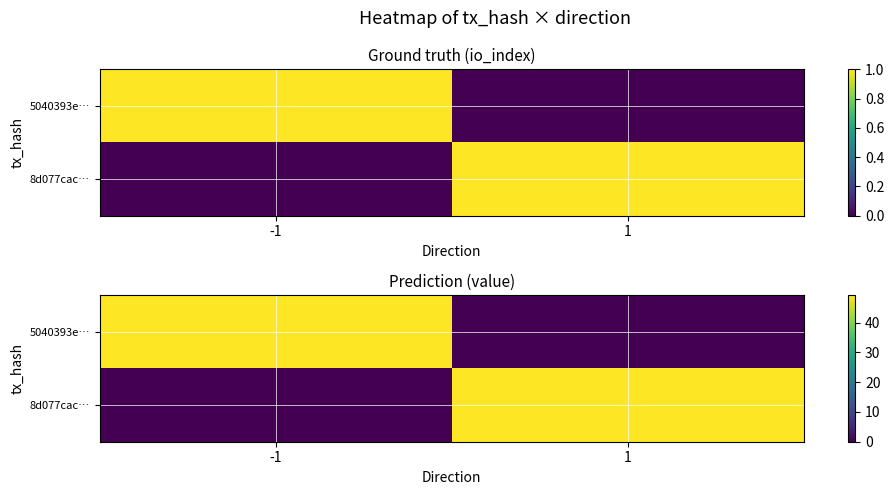

How many values in the 5040393e… series are below 49?

1